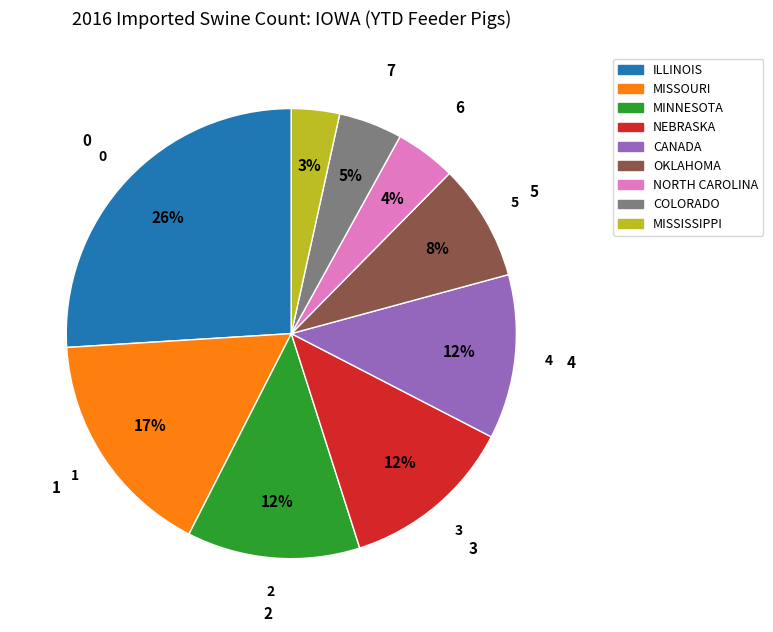

Between MISSOURI and CANADA, which is larger?

MISSOURI